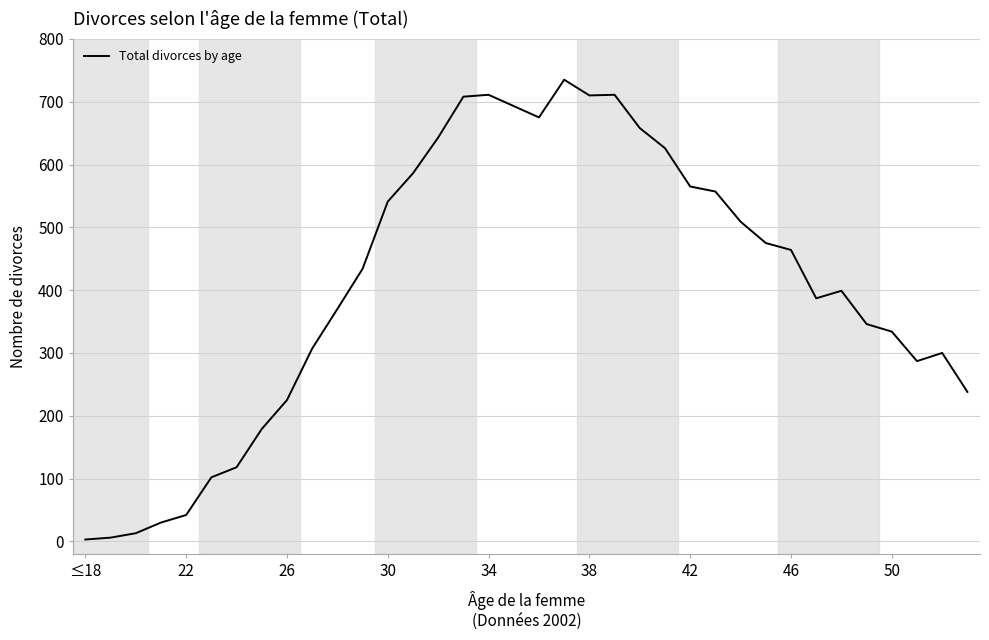

What is the difference between the second highest and second lowest values?

705